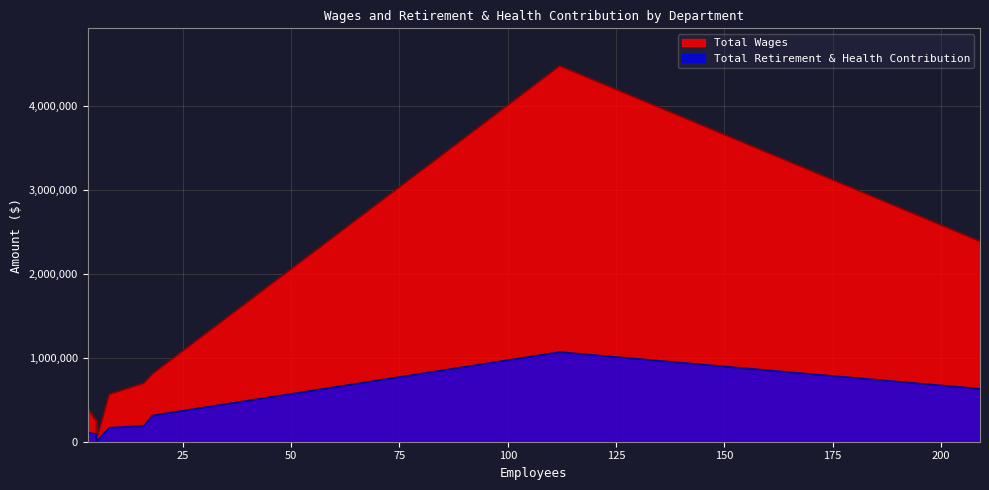

What is the approximate value of Total Retirement & Health Contribution at Human Resources?

54665